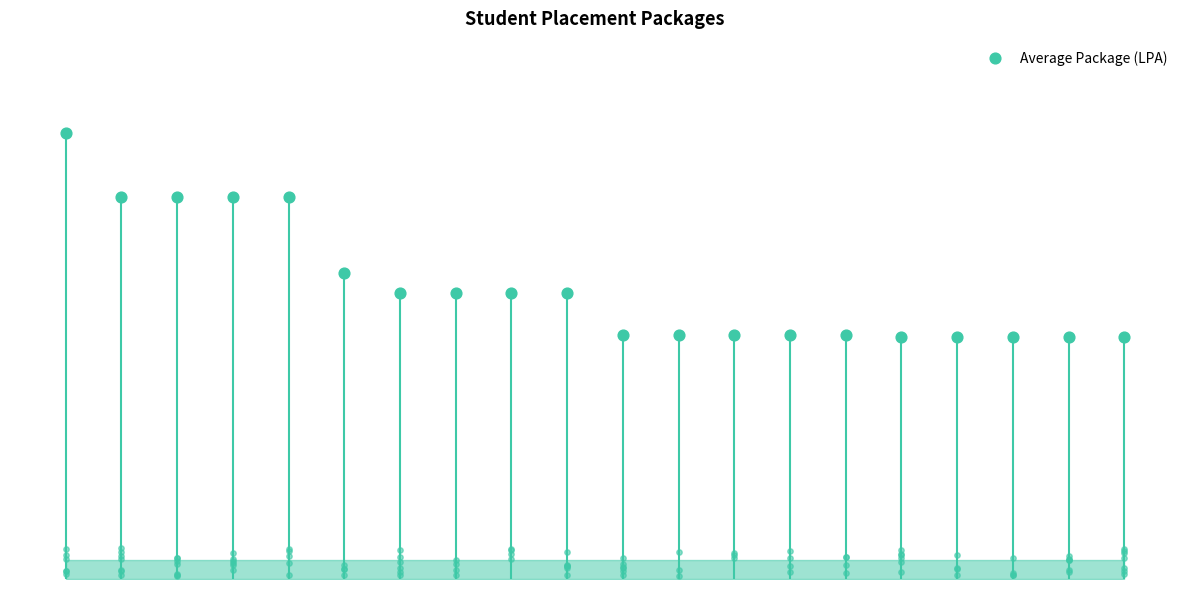

Between 8 and 19, which is larger?

8